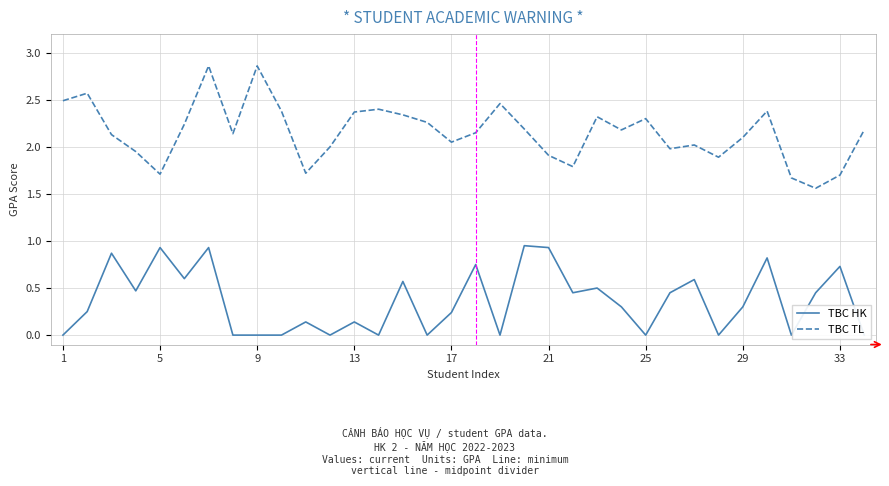

Is it true that TBC TL equals 1.9 at 21?

True